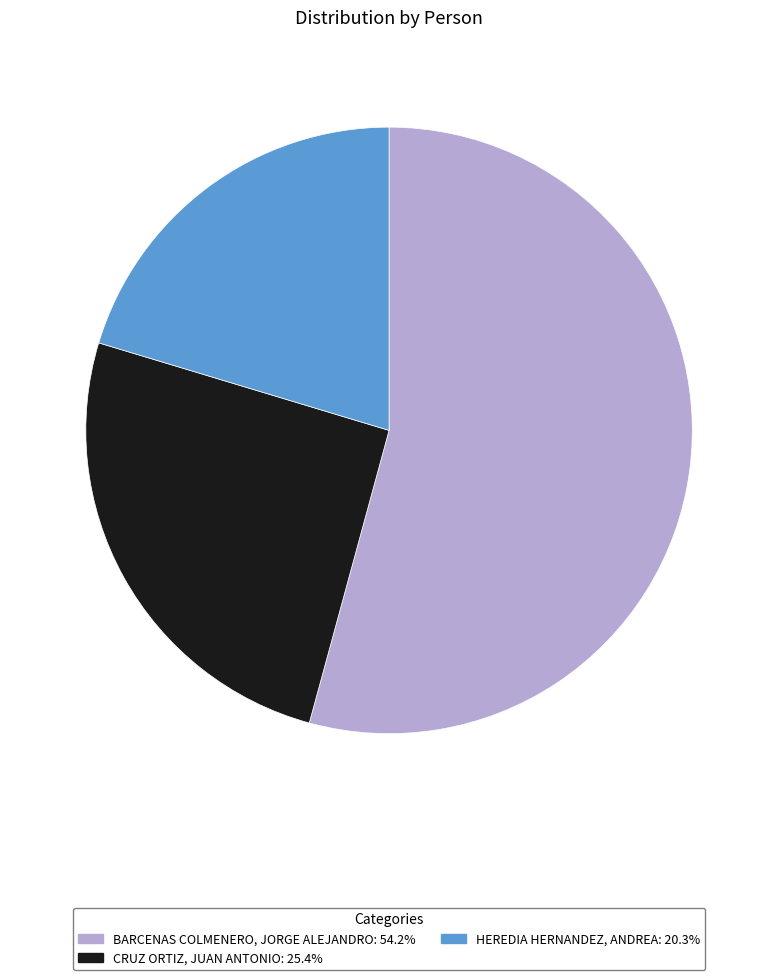

Is it true that BARCENAS COLMENERO, JORGE ALEJANDRO is 41% of the pie?

False